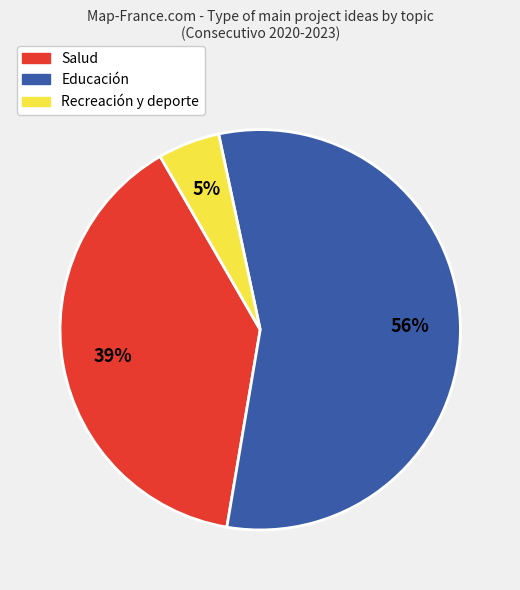

What is the ratio of the value at Salud to the value at Recreación y deporte?

7.8